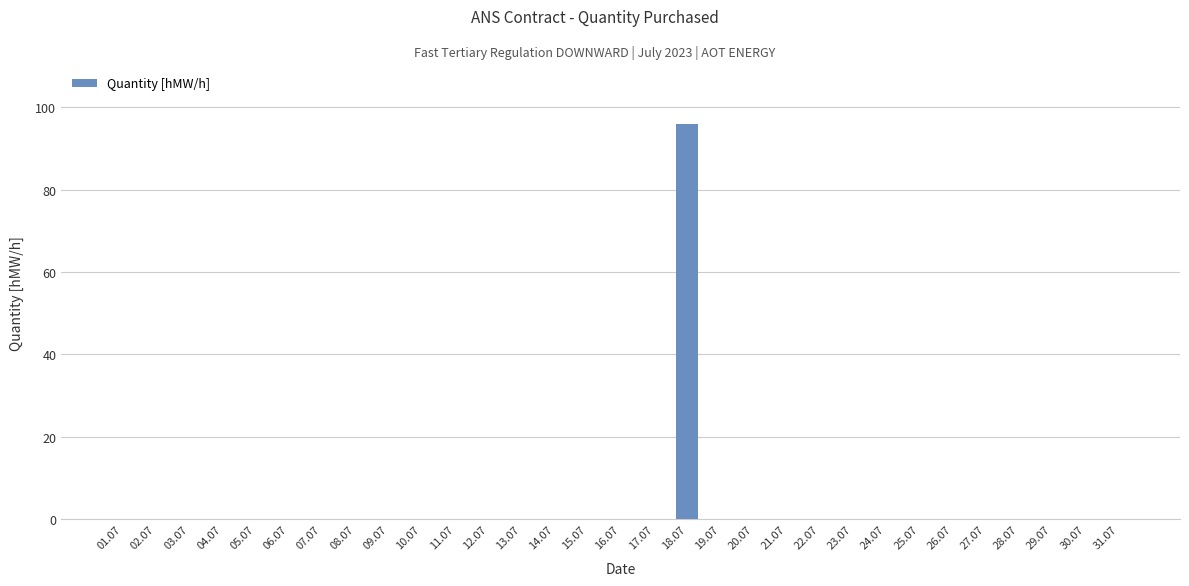

What is the greatest value displayed?

96